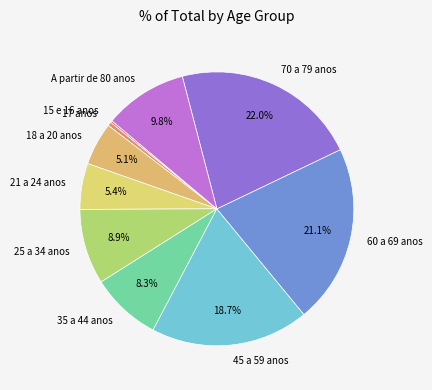

Do 60 a 69 anos and 21 a 24 anos together represent more than half of the pie?

No